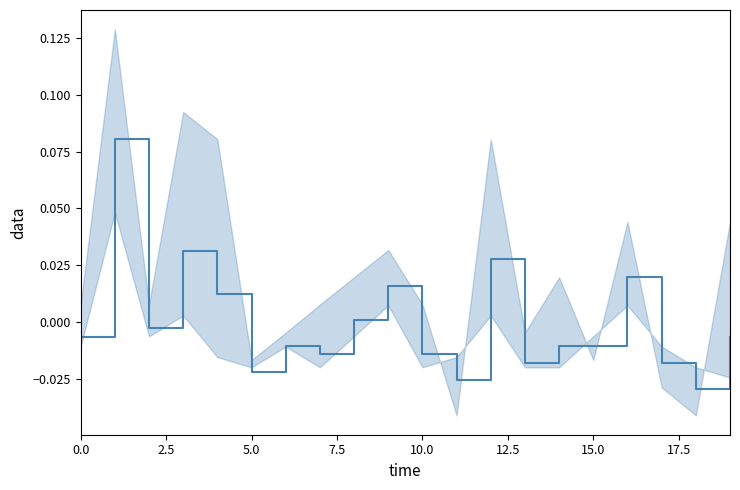

The value at 2.5 is 0.1. True or false?

False